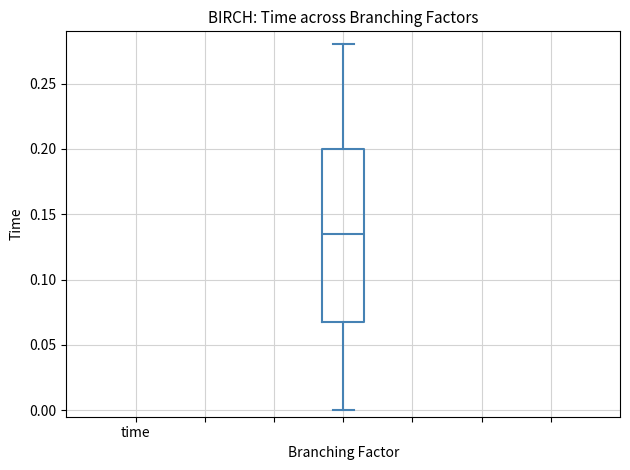

Where does the upper whisker of the box end on the y-axis? The values are not printed on the chart, so give them approximately, as read against the axis.

0.280